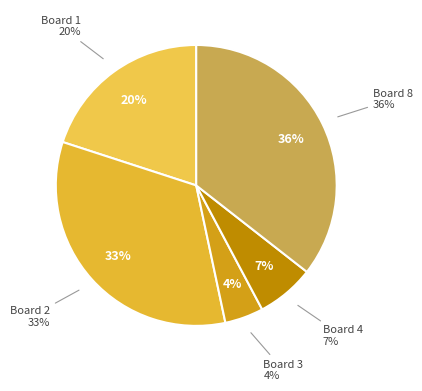

True or false: Board 2 accounts for 33% of the total.

True